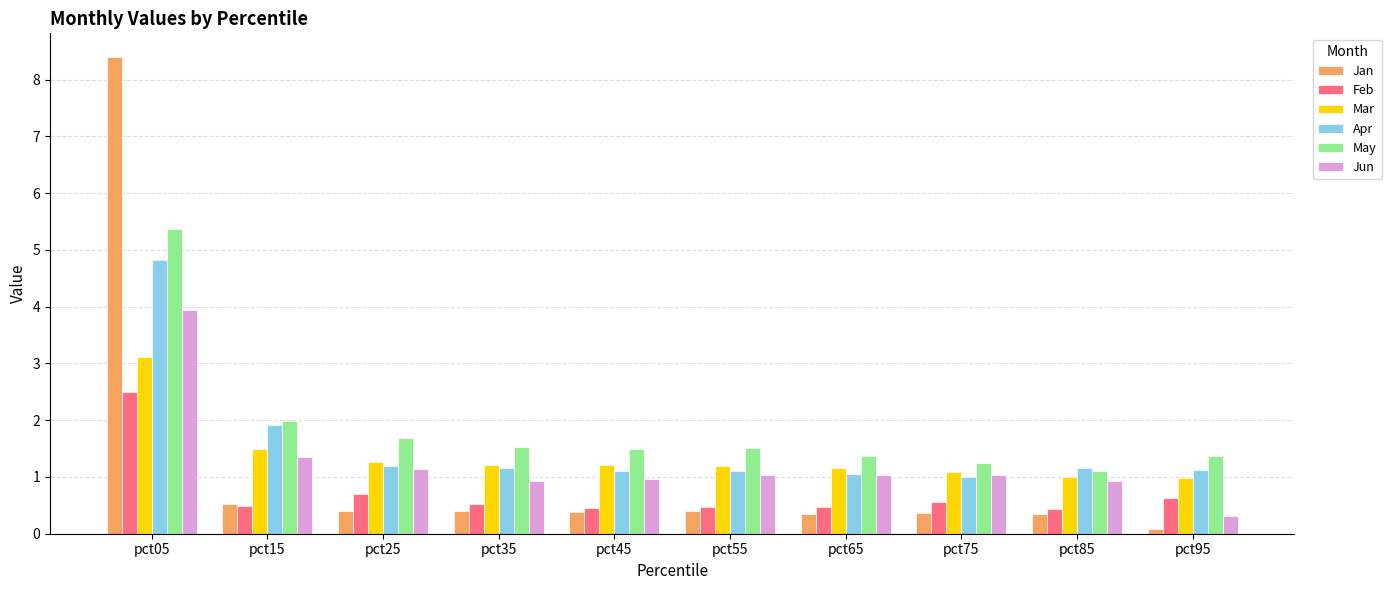

Are the bars horizontal?

No